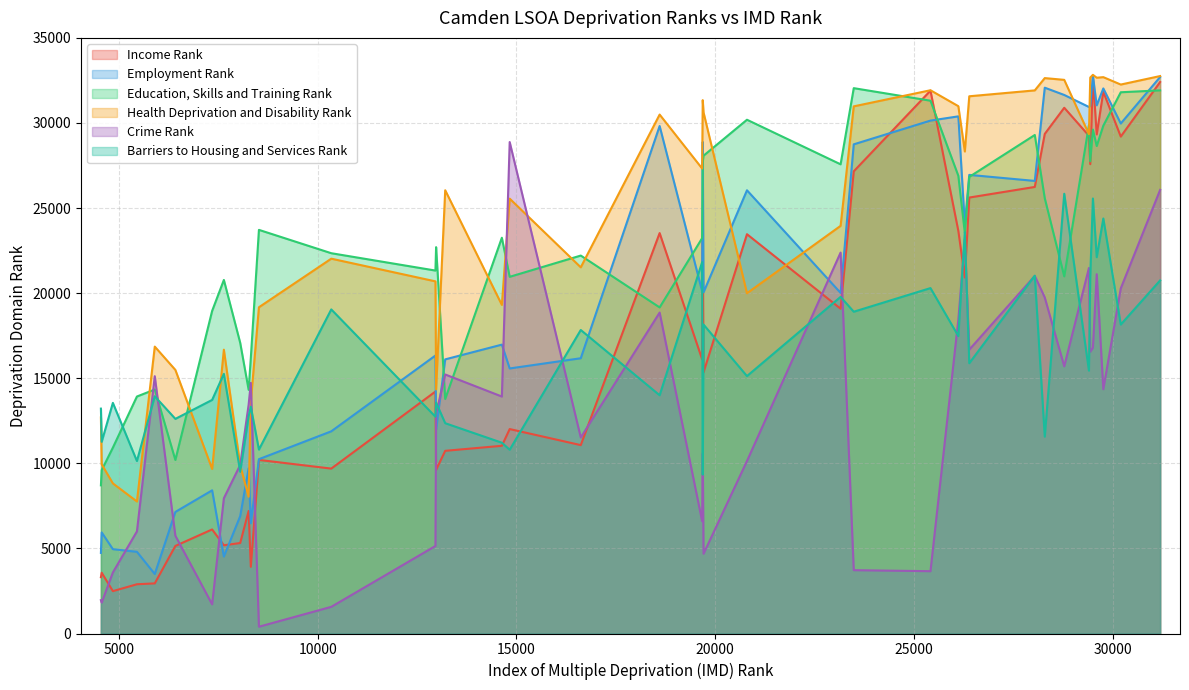

The value of Barriers to Housing and Services Rank at 0 is 3107. True or false?

False